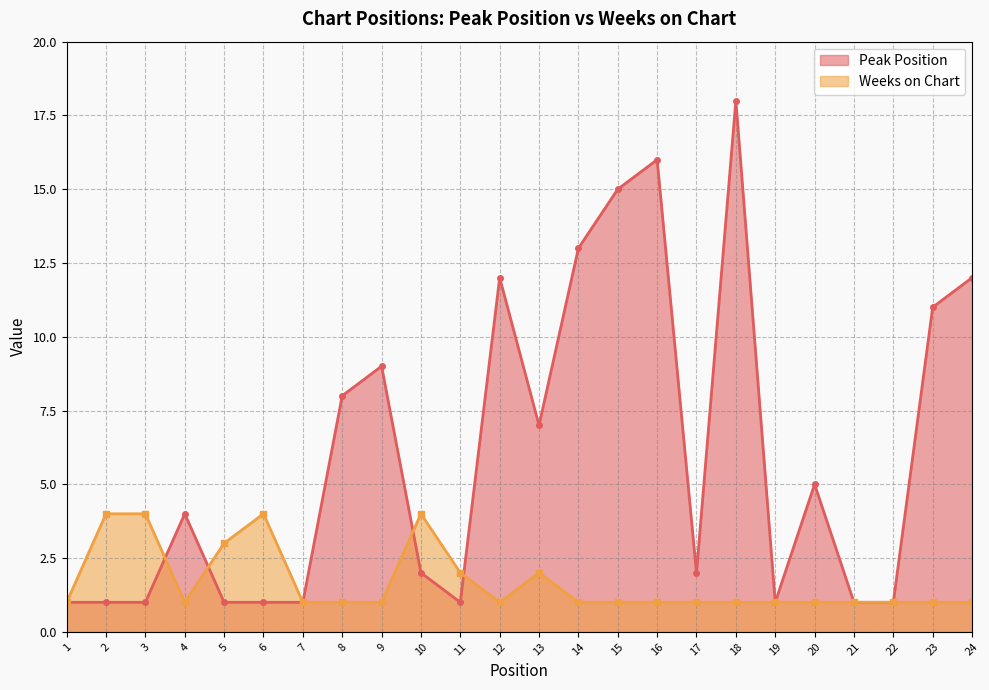

Is it true that Peak Position equals 2 at 9?

False